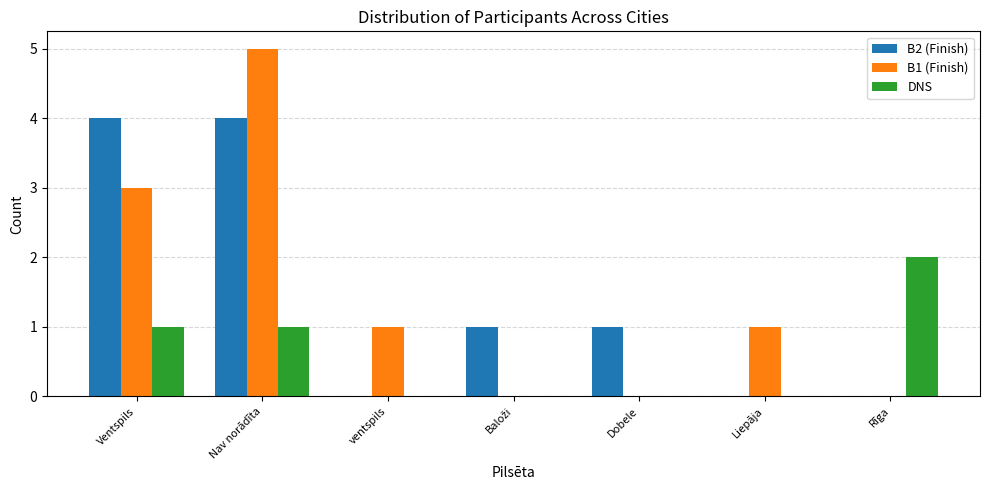

At which category is the sum across all series the highest?

Nav norādīta